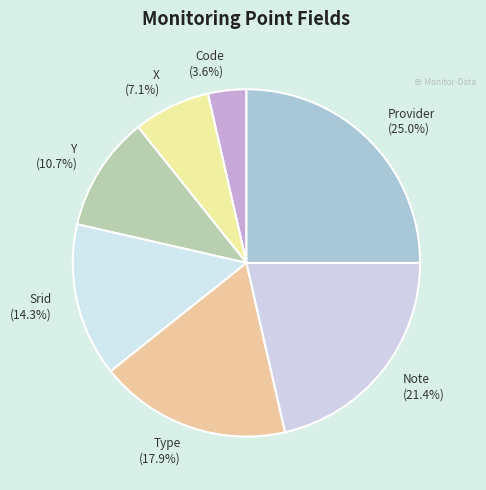

What is the ratio of the value at Srid to the value at X?

2.0